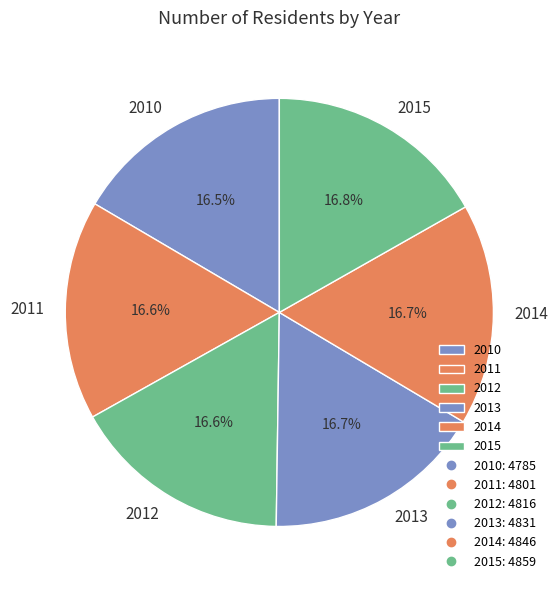

What percentage is the 2015 slice, to the nearest percent?

17%